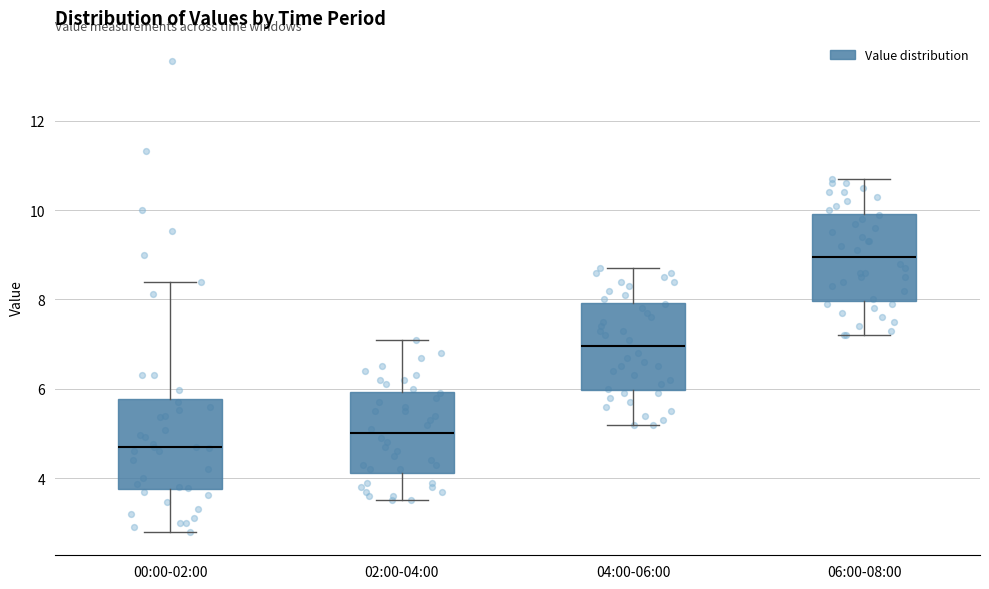

Reading left to right, read every box against the y-axis: the position of its median line, the range the box covers, and the ends of its whiskers. The values are not printed on the chart, so give them approximately, as read against the axis.

00:00-02:00: median 4.8, box 3.8 to 5.8, whiskers 2.8 to 8.4
02:00-04:00: median 5.0, box 4.2 to 6.0, whiskers 3.6 to 7.2
04:00-06:00: median 7.0, box 6.0 to 8.0, whiskers 5.2 to 8.8
06:00-08:00: median 9.0, box 8.0 to 10.0, whiskers 7.2 to 10.8